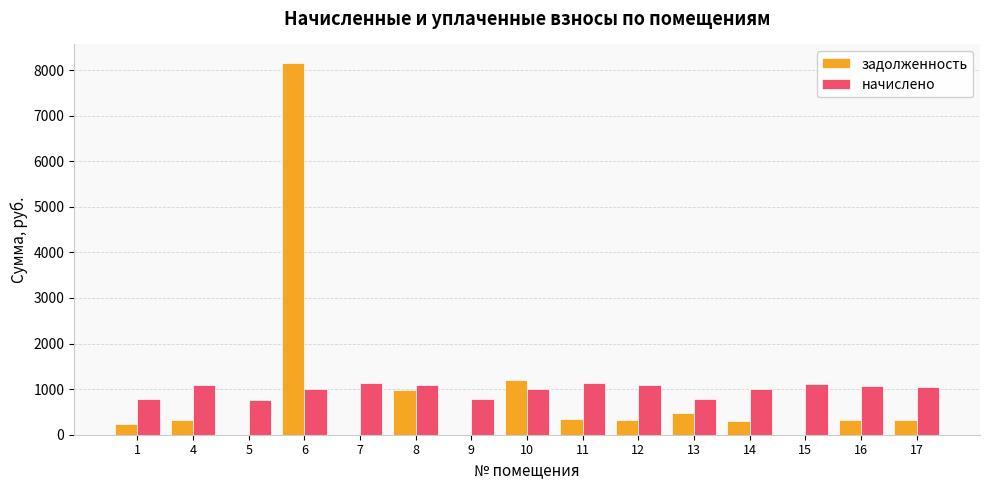

What is the total value across all series at 14?

1312.0